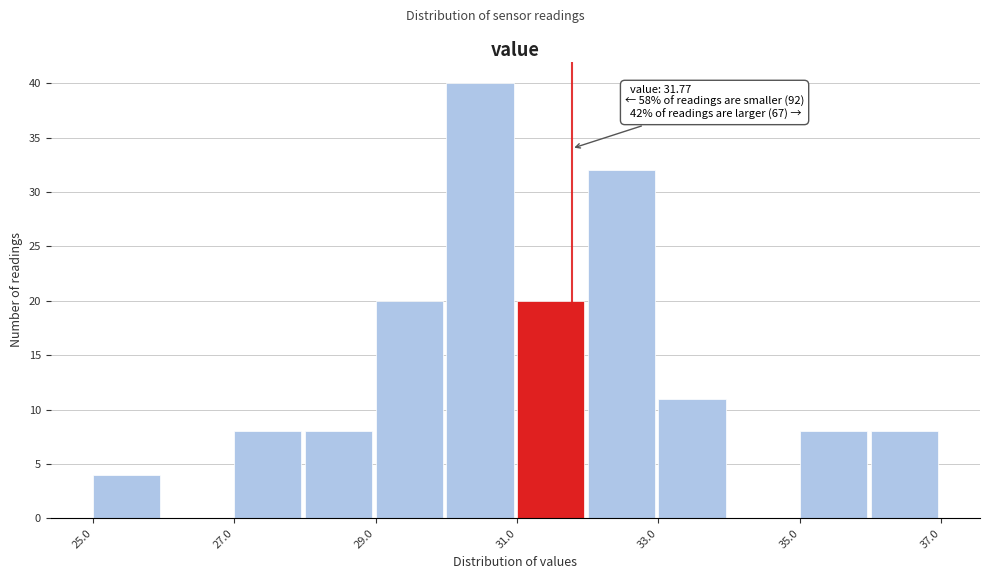

Which range on the x-axis has the tallest bar?

30 to 31